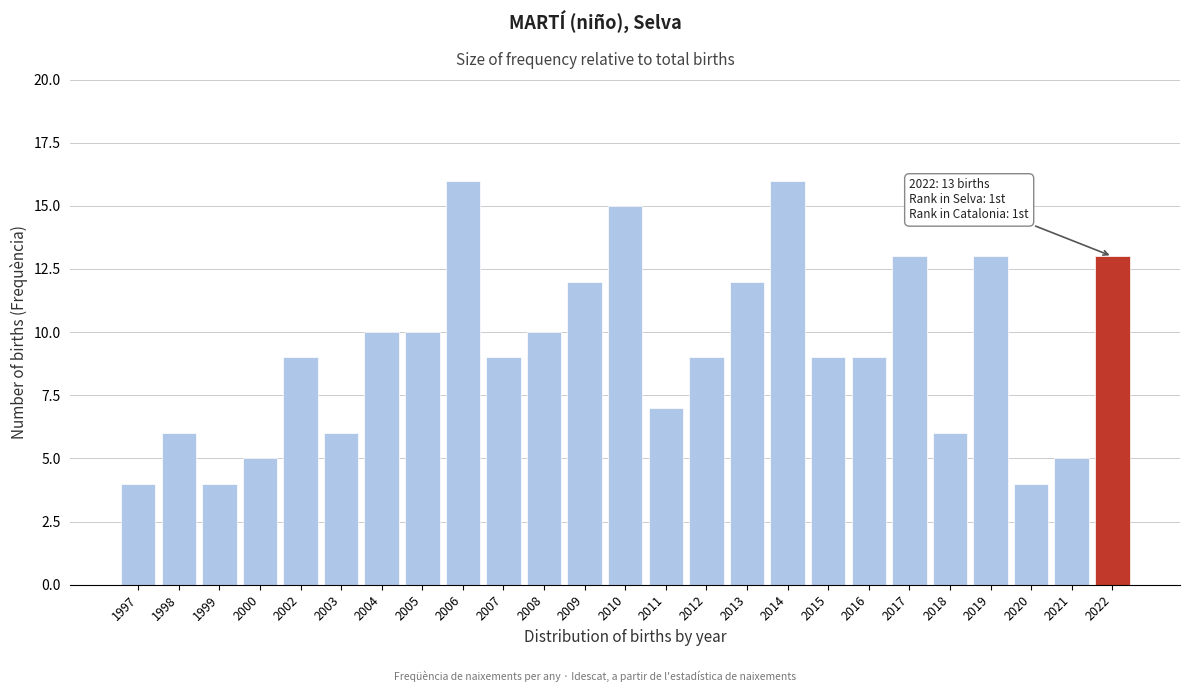

Reading left to right, what are all the values shown in this chart?

1997=4	1998=6	1999=4	2000=5	2002=9	2003=6	2004=10	2005=10	2006=16	2007=9	2008=10	2009=12	2010=15	2011=7	2012=9	2013=12	2014=16	2015=9	2016=9	2017=13	2018=6	2019=13	2020=4	2021=5	2022=13